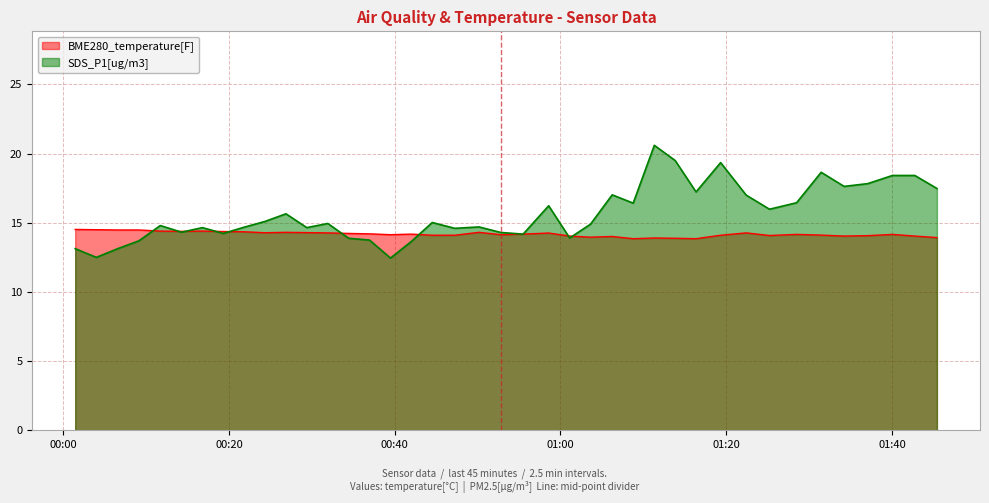

The BME280_temperature[F] series shows 14.3 at 2022/09/12 00:50:11. True or false?

True